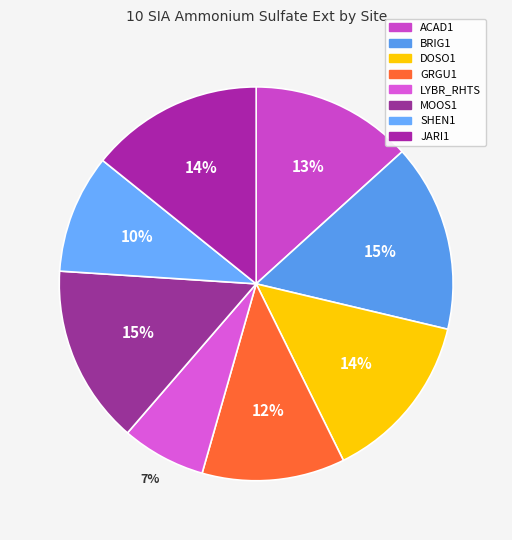

What percentage is the SHEN1 slice, to the nearest percent?

10%